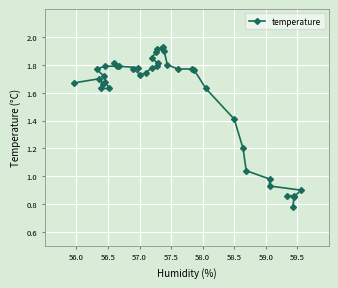

How many data points are less than 1?

7